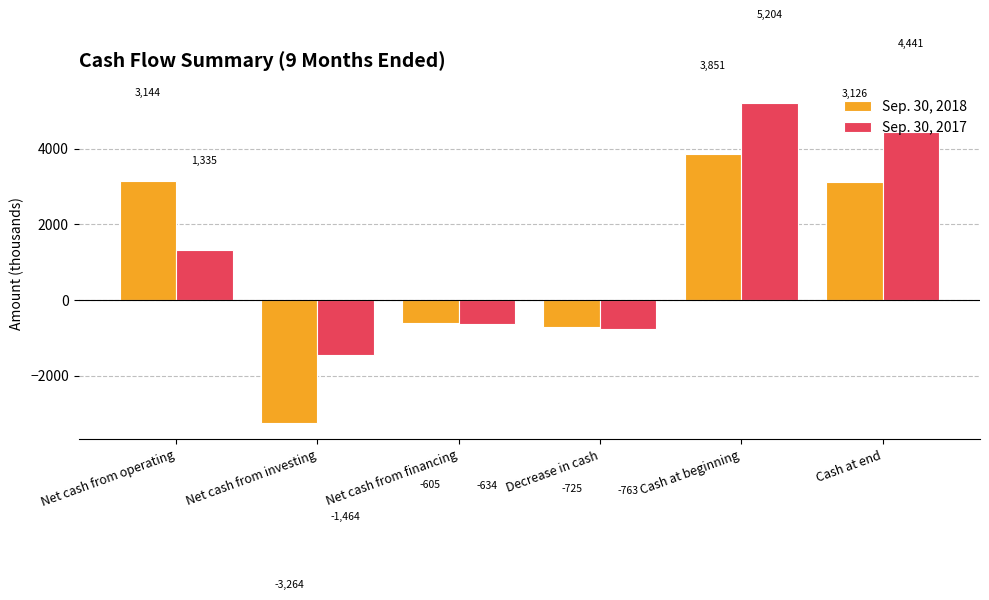

The Sep. 30, 2018 series shows -3264 at Net cash from investing. True or false?

True